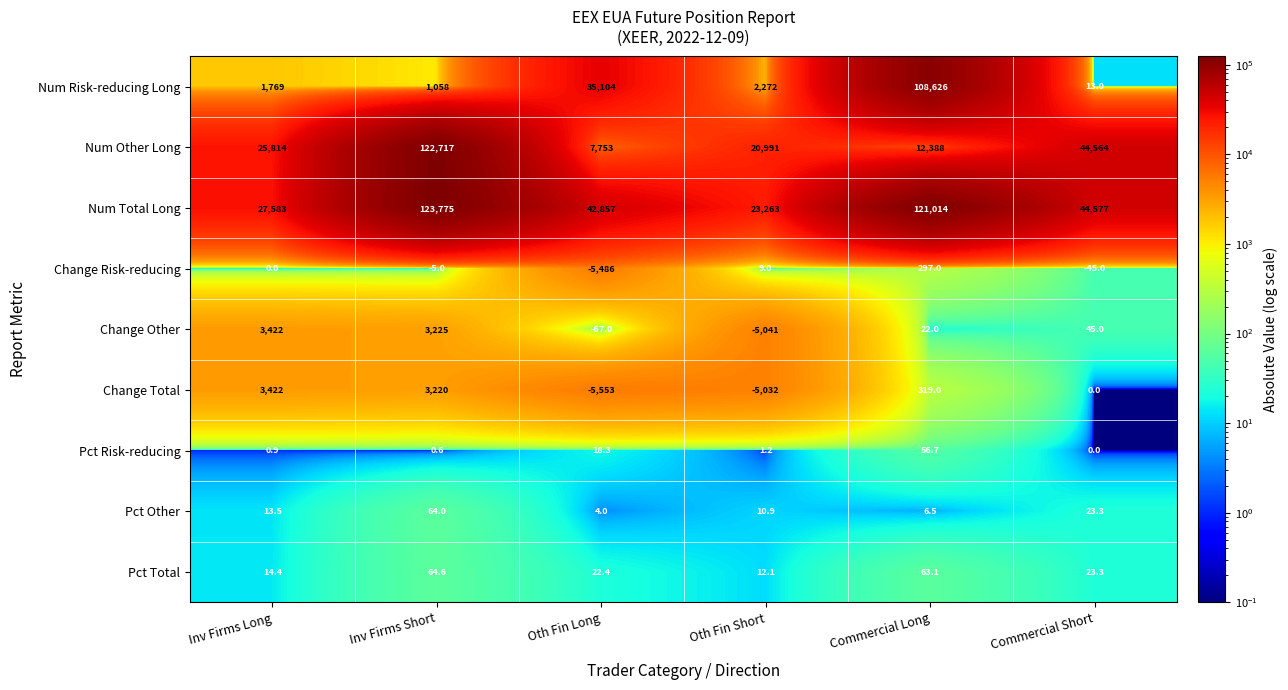

Is it true that Num Total Long equals 123775.0 at Inv Firms Short?

True